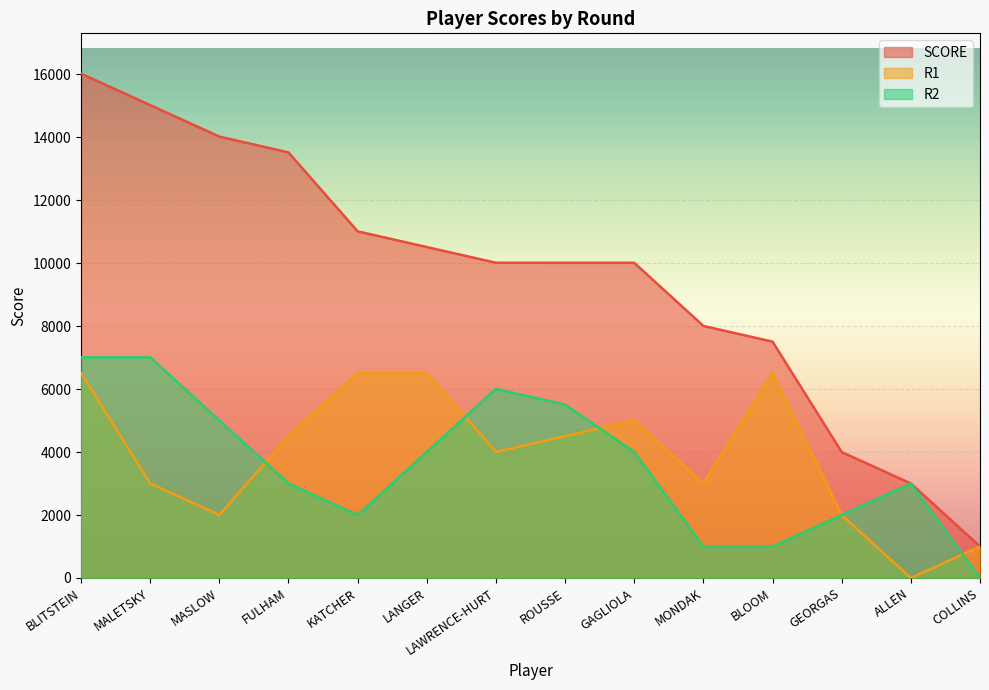

Is it true that R2 equals 4005 at GAGLIOLA?

True